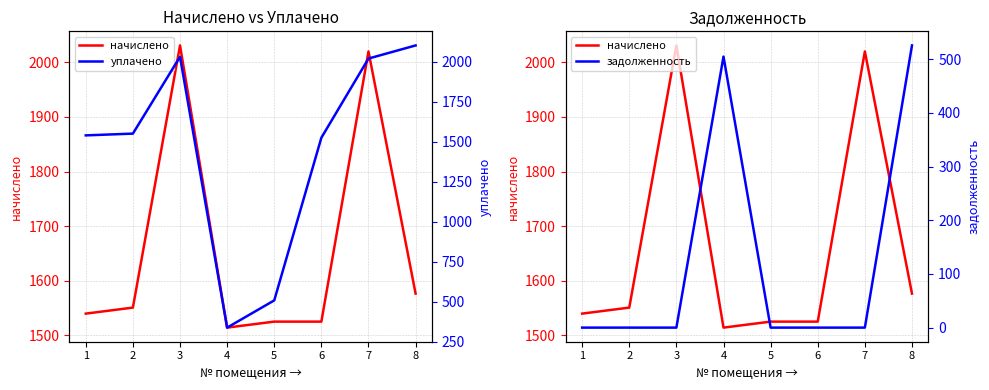

What is the sum of the начислено values at 2 and 7?

3570.7